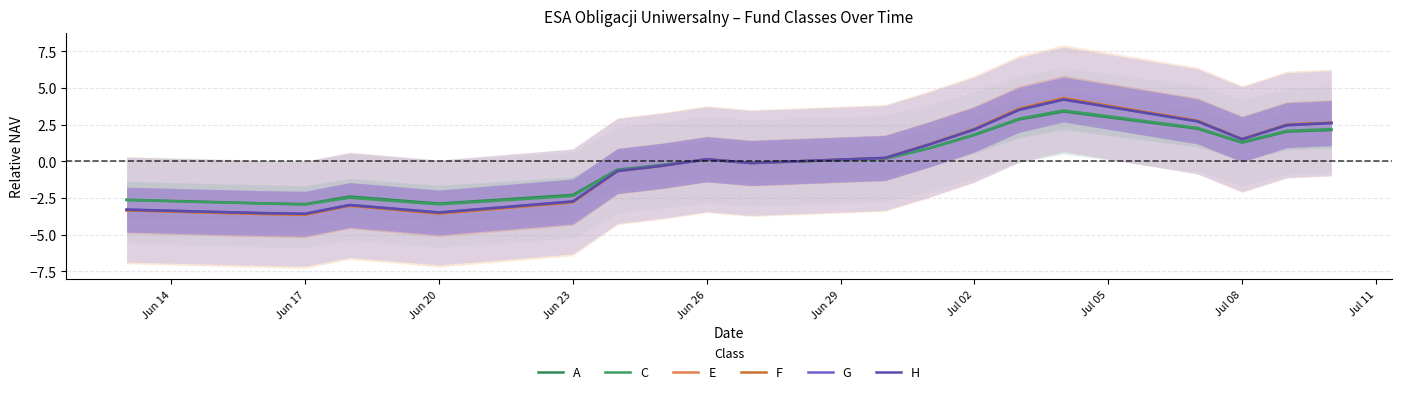

How many lines are shown in the chart?

6